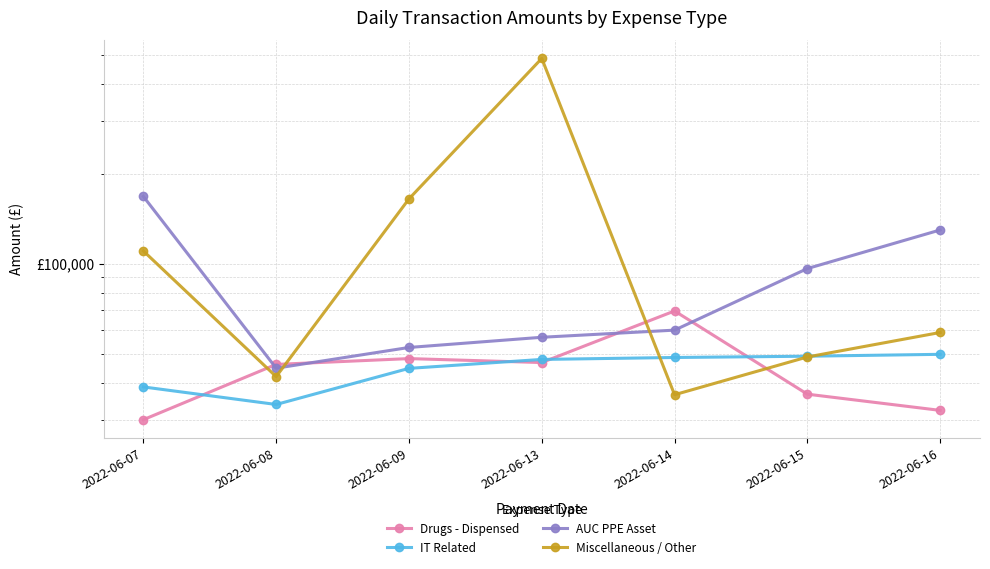

Does the chart display data point markers on the line(s)?

Yes